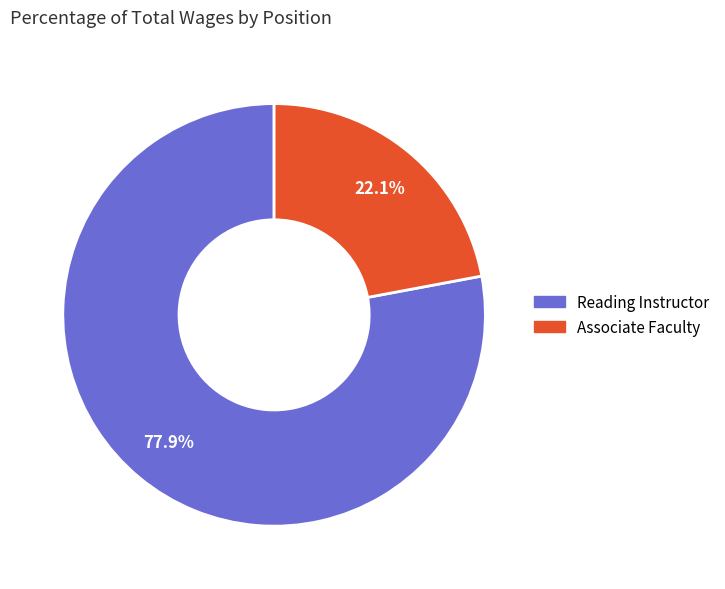

Between Associate Faculty and Reading Instructor, which is larger?

Reading Instructor